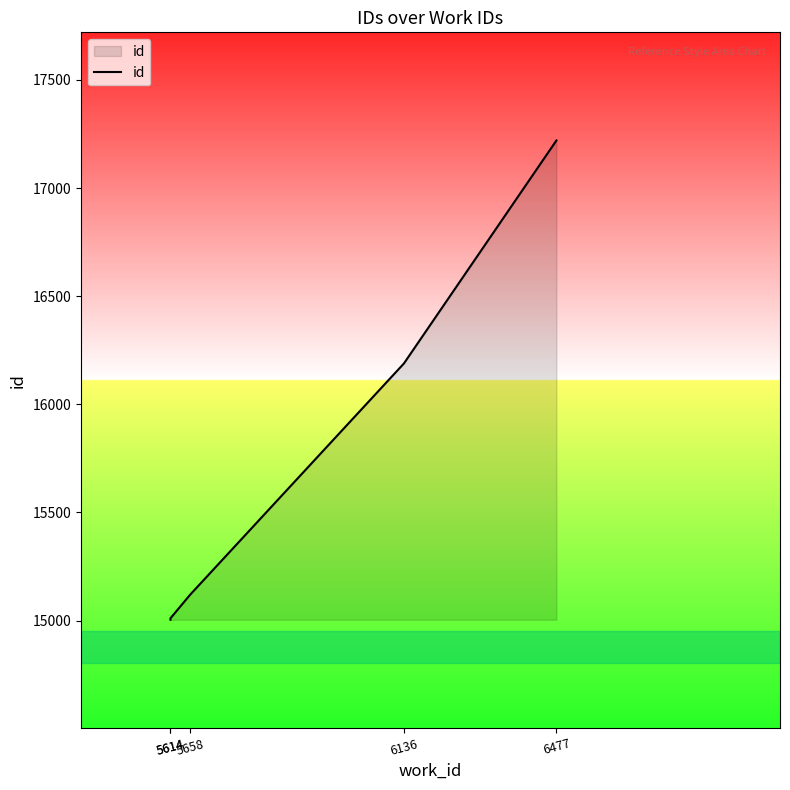

The chart shows a value of 9903 at 6136. True or false?

False